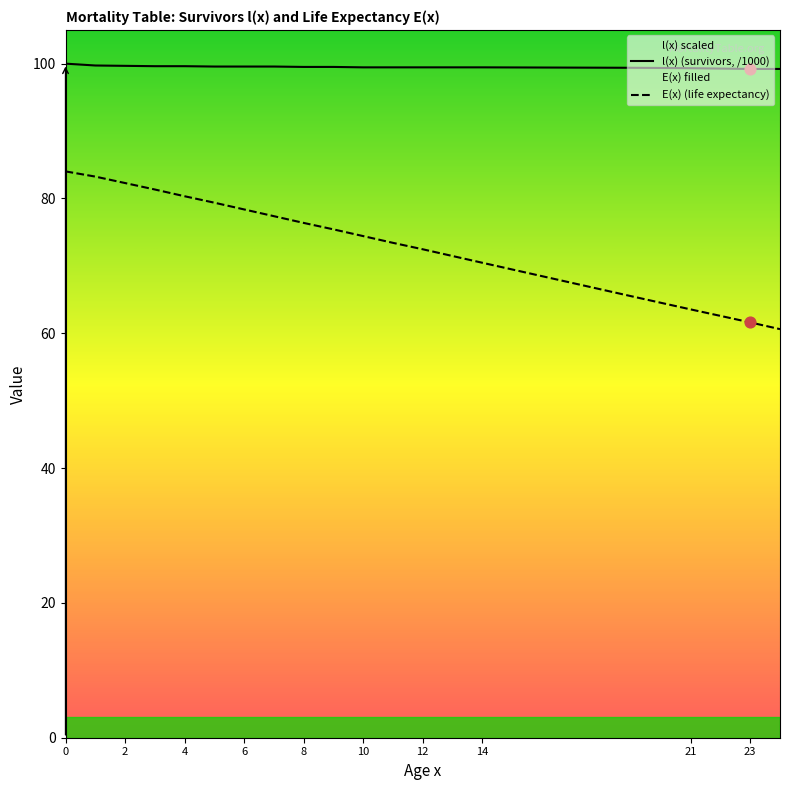

What is the total value across all series at 2?

182.0